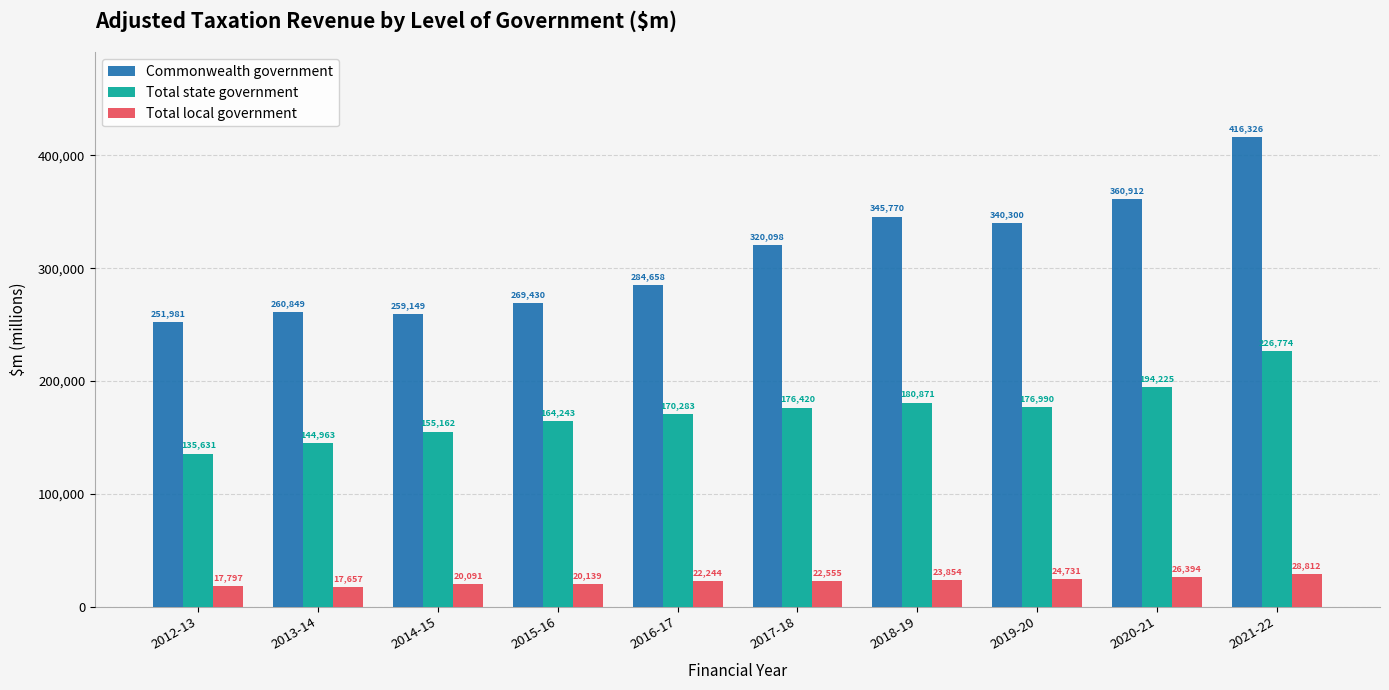

What is the label of the 3rd bar from the left?

2014-15